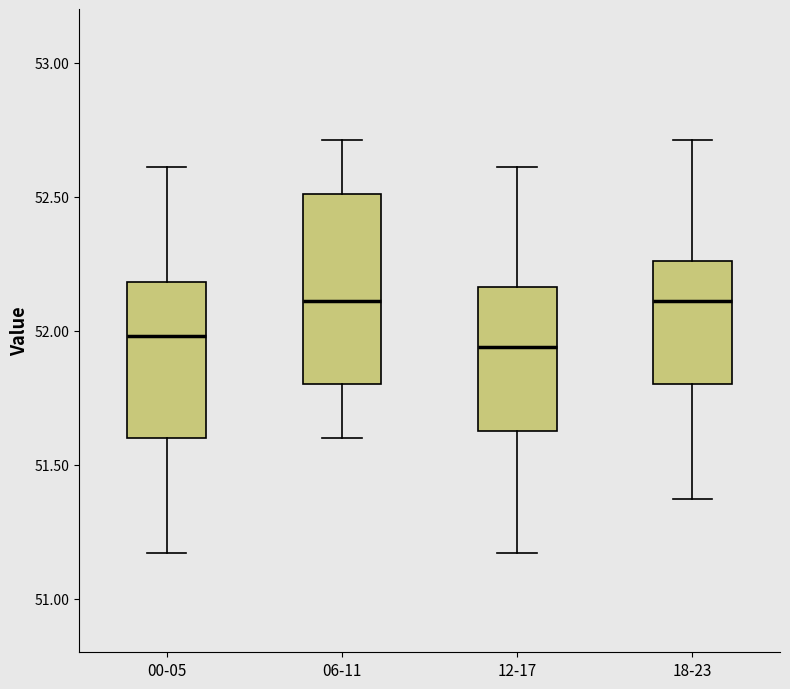

Where is the upper edge of the box for 18-23 on the y-axis? The values are not printed on the chart, so give them approximately, as read against the axis.

52.25